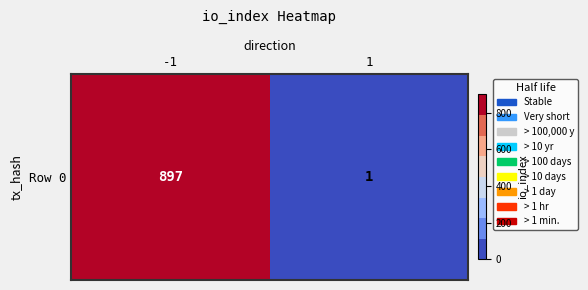

What is the sum of the values at 1 and -1?

898